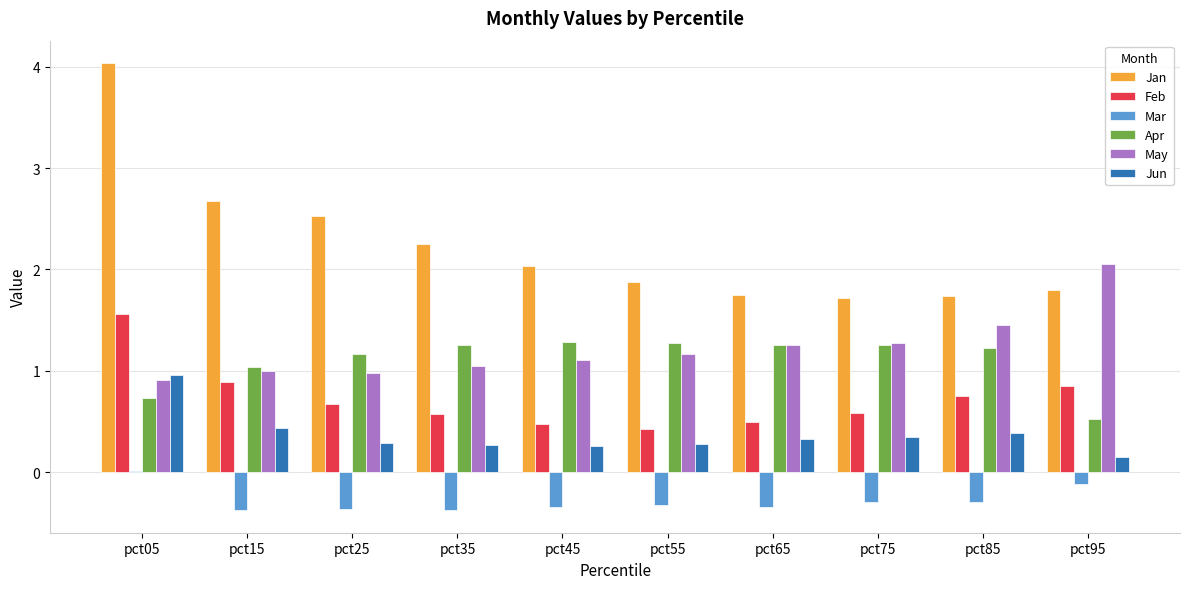

Which series has the largest range (max minus min)?

Jan